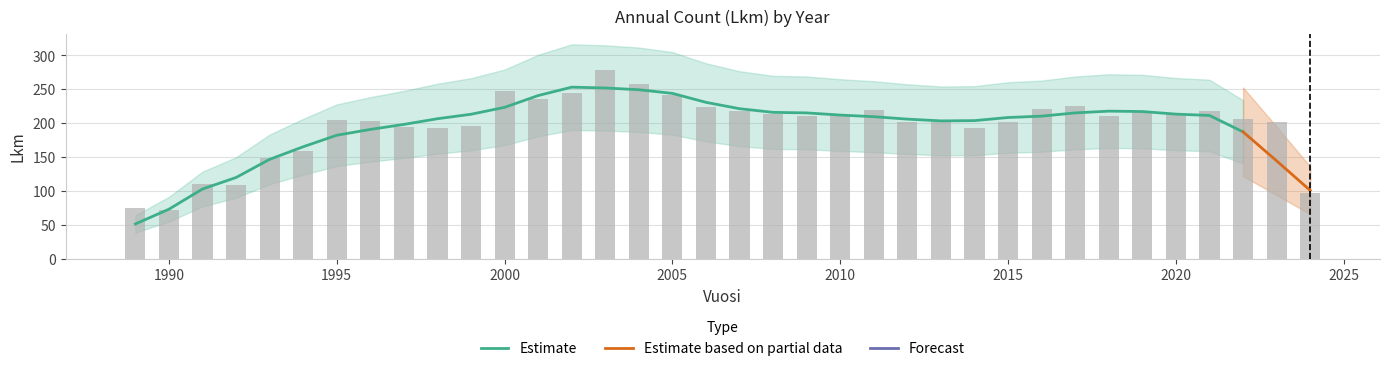

Approximately how many times larger is the value at 1994 compared to 1999?

0.8